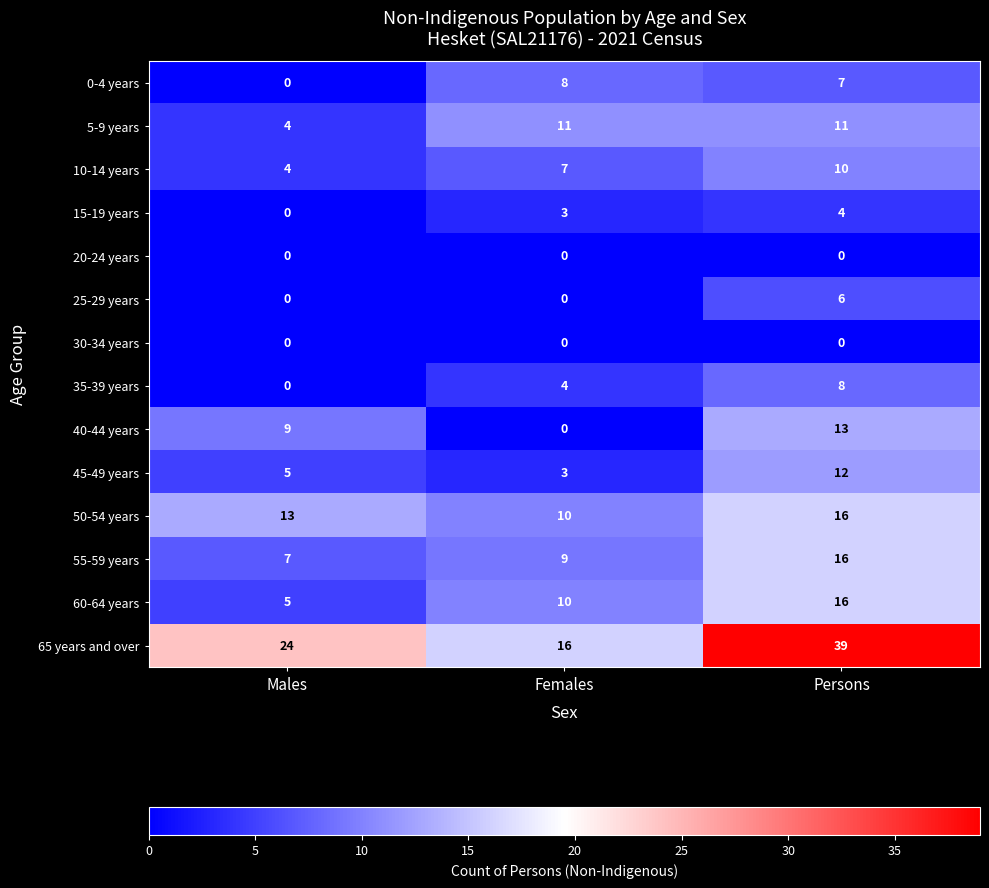

Which series changed the most between Males and Females?

40-44 years